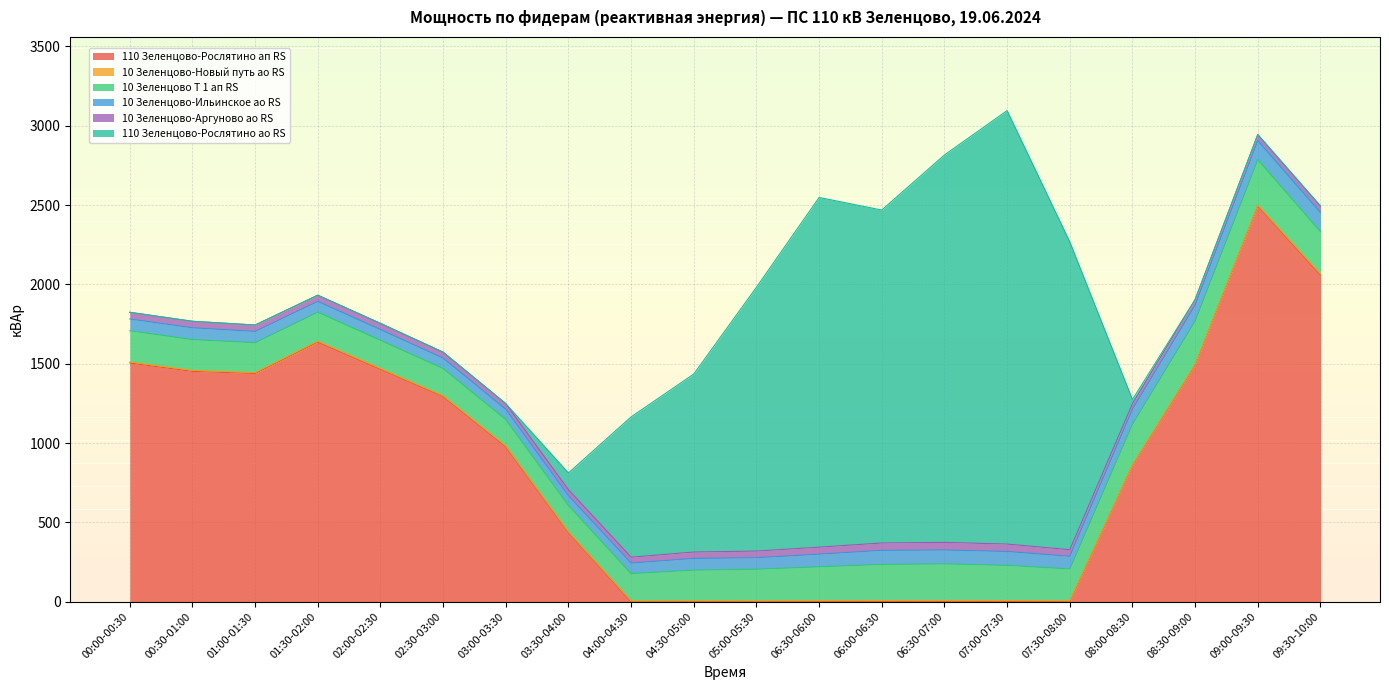

True or false: 10 Зеленцово-Ильинское ао RS and 10 Зеленцово-Новый путь ао RS cross at least once.

False